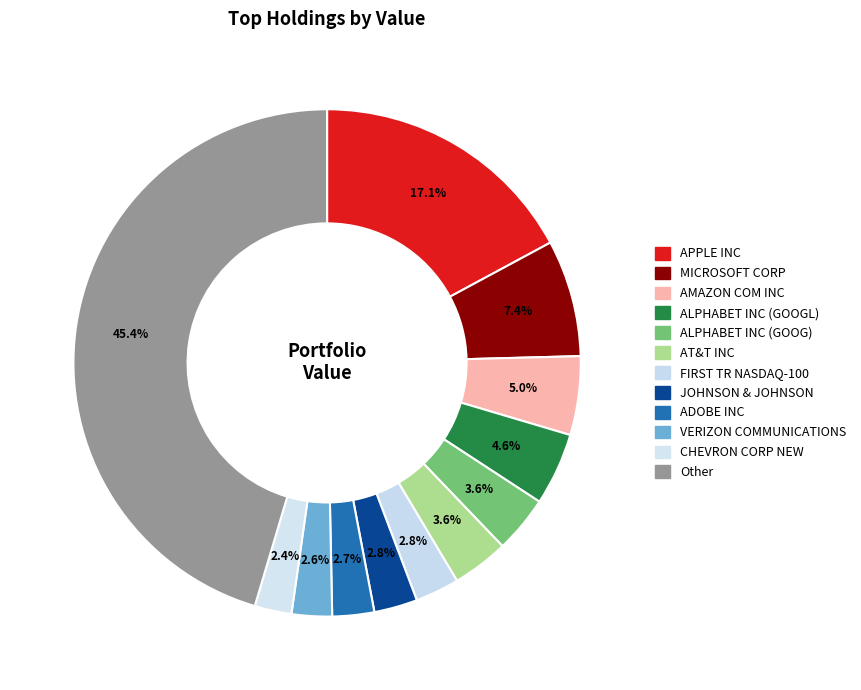

Which has a higher value, AT&T INC or Other?

Other